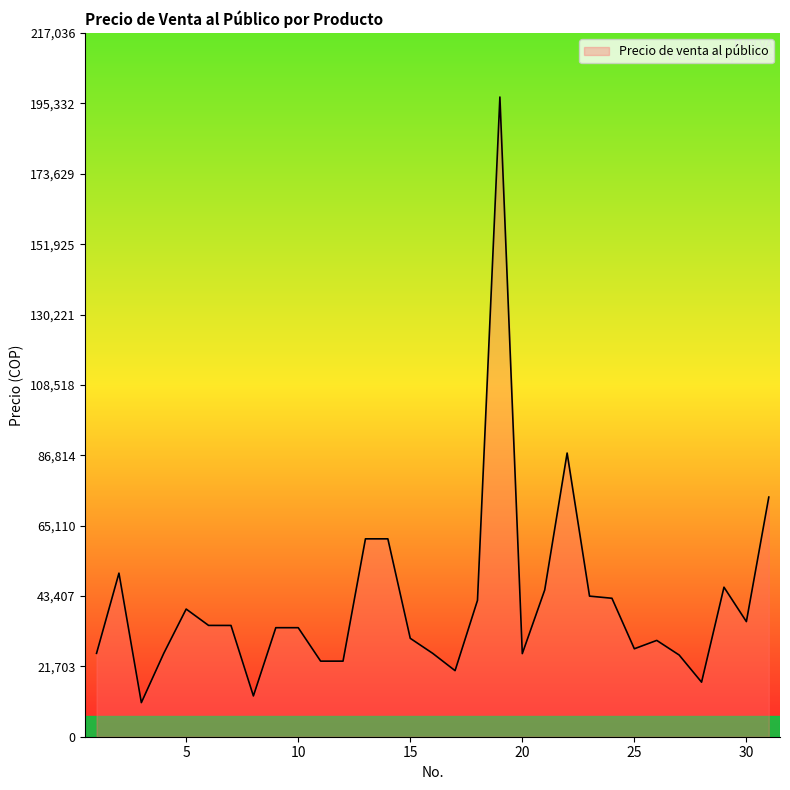

What is the greatest value displayed?

197306